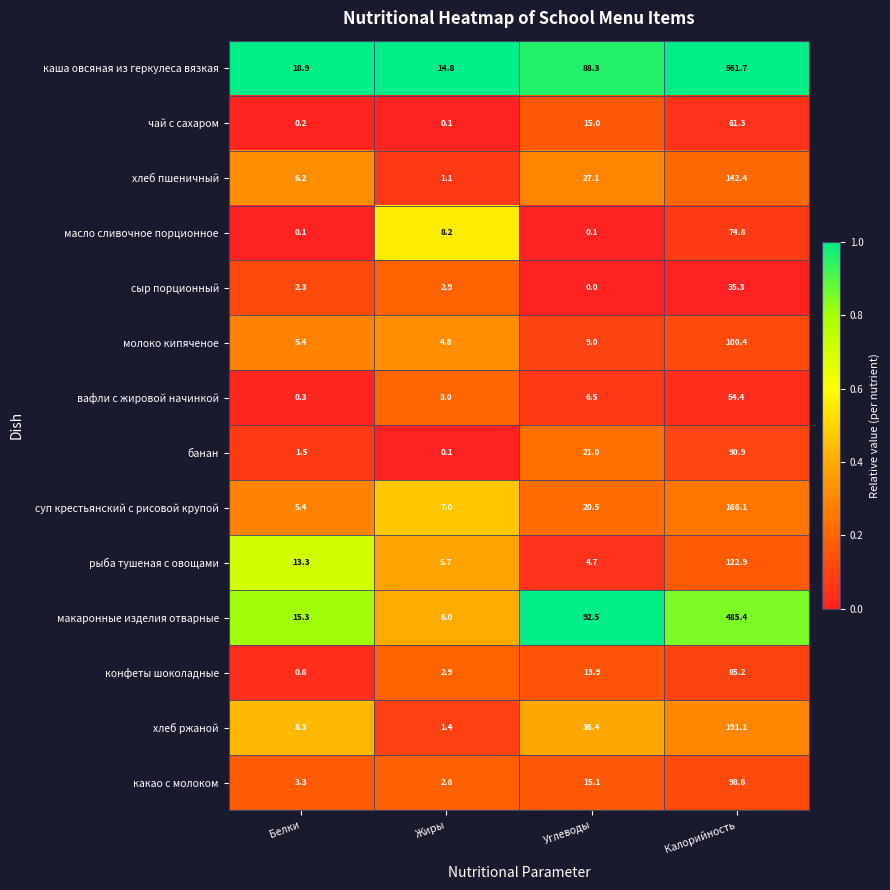

Where is макаронные изделия отварные nearest to the value 245?

Углеводы